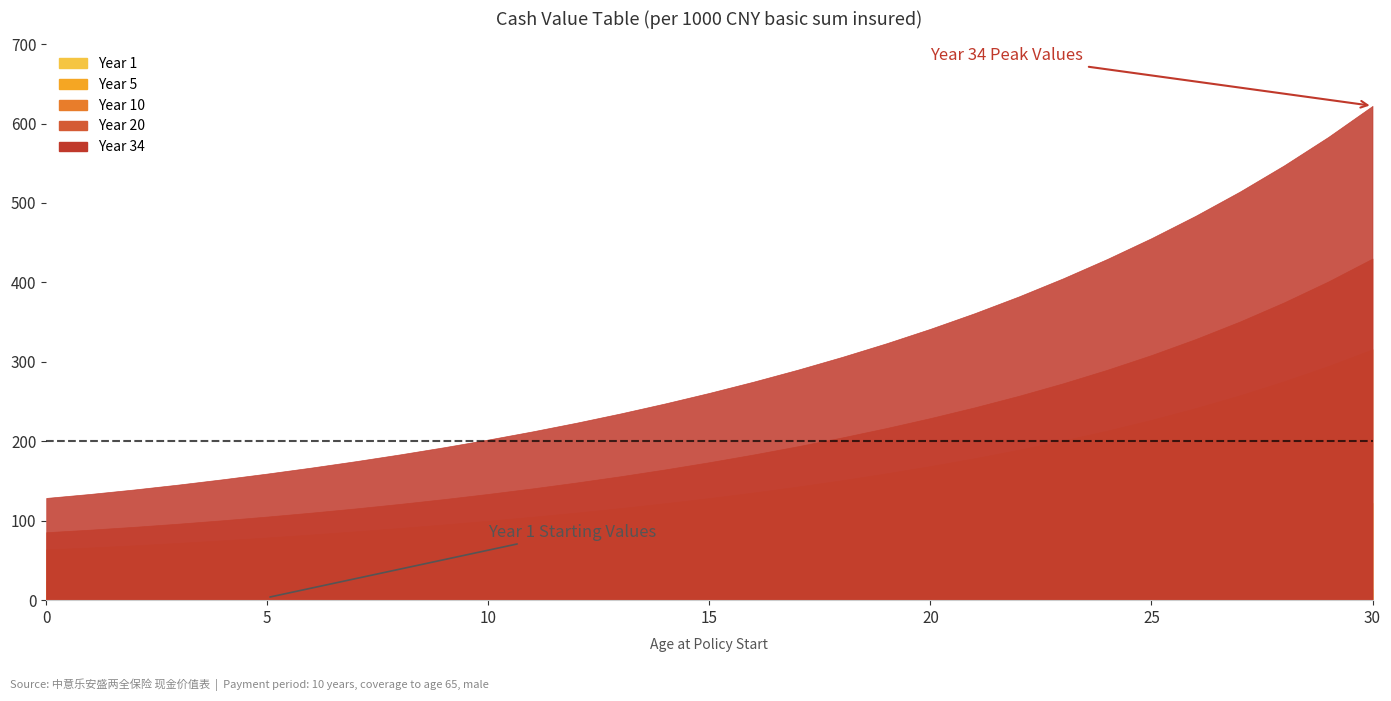

Which series has the largest range (max minus min)?

Year 34